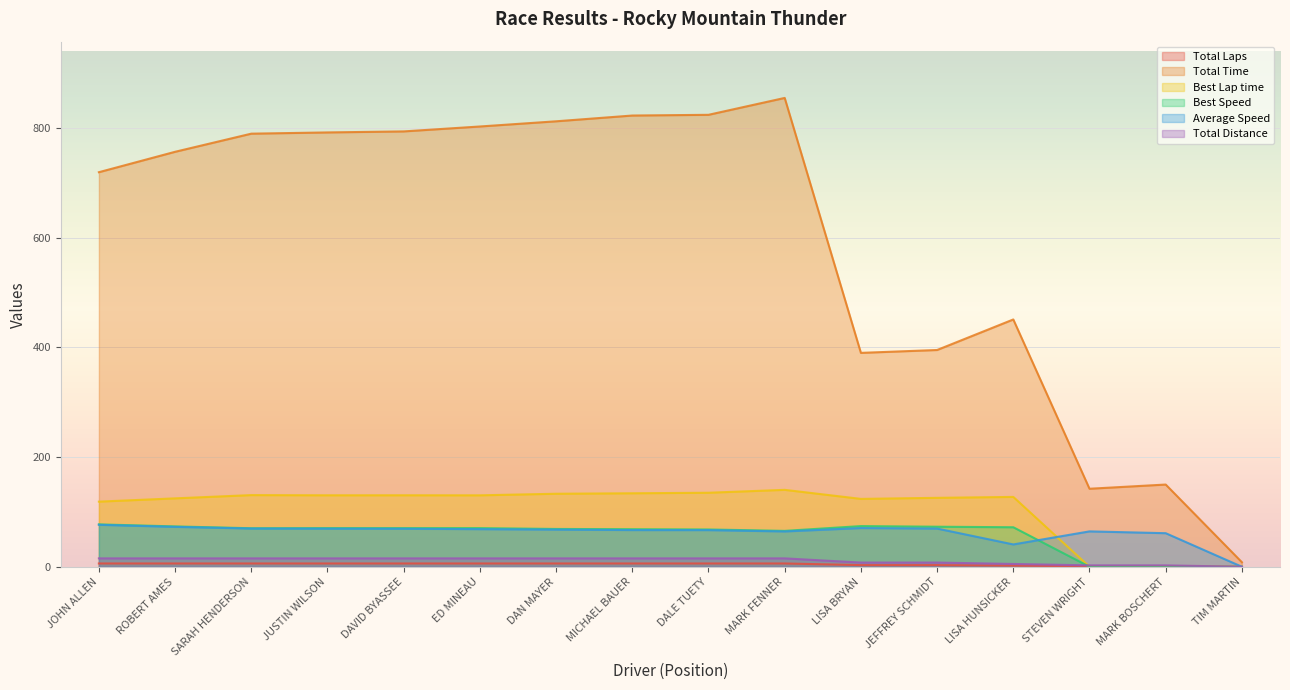

What is the difference between the Average Speed values at JUSTIN WILSON and JEFFREY SCHMIDT?

0.1